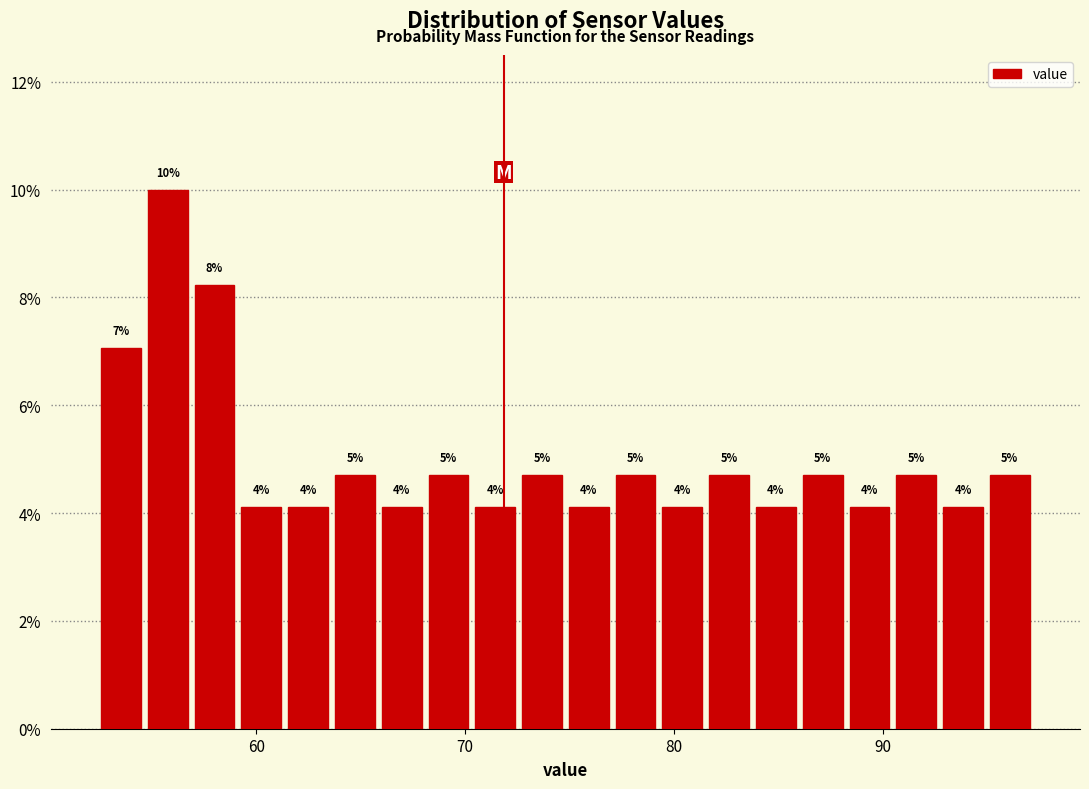

Around what value on the x-axis is the tallest bar? Give the approximate position of its centre, as read against the axis.

56